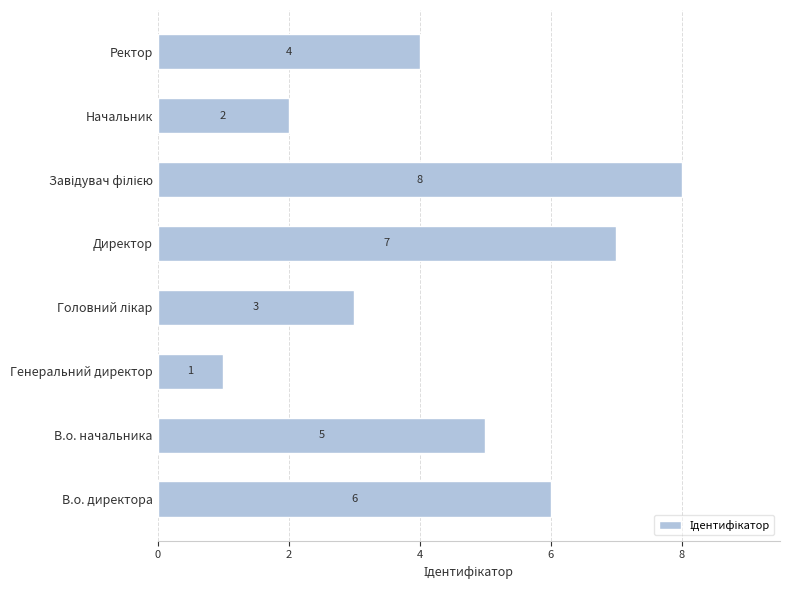

What is the change in value from Генеральний директор to Директор?

+6